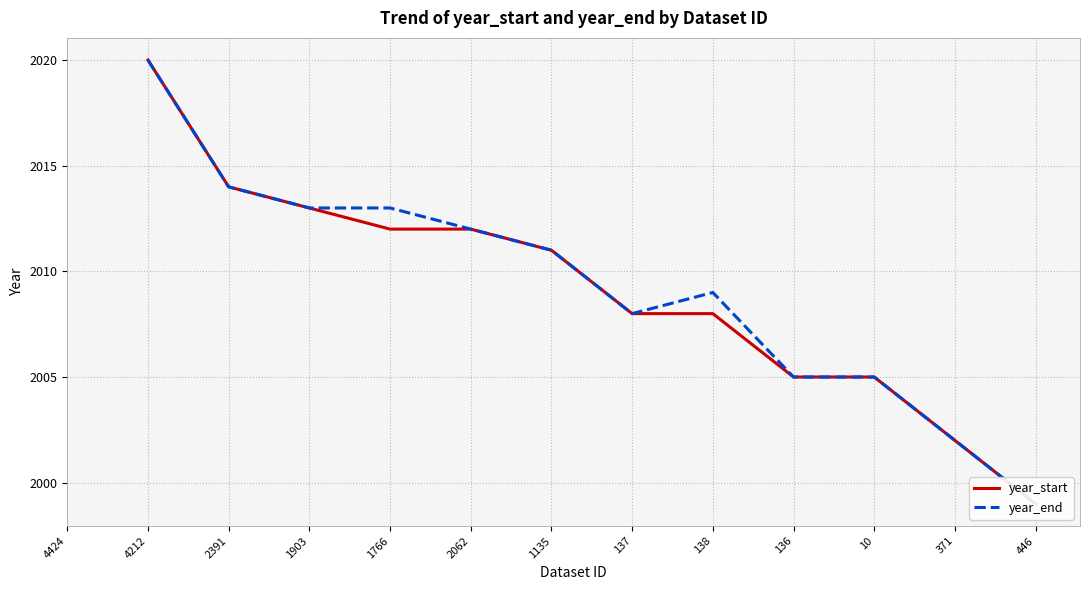

How many values in the year_start series exceed 2011?

5